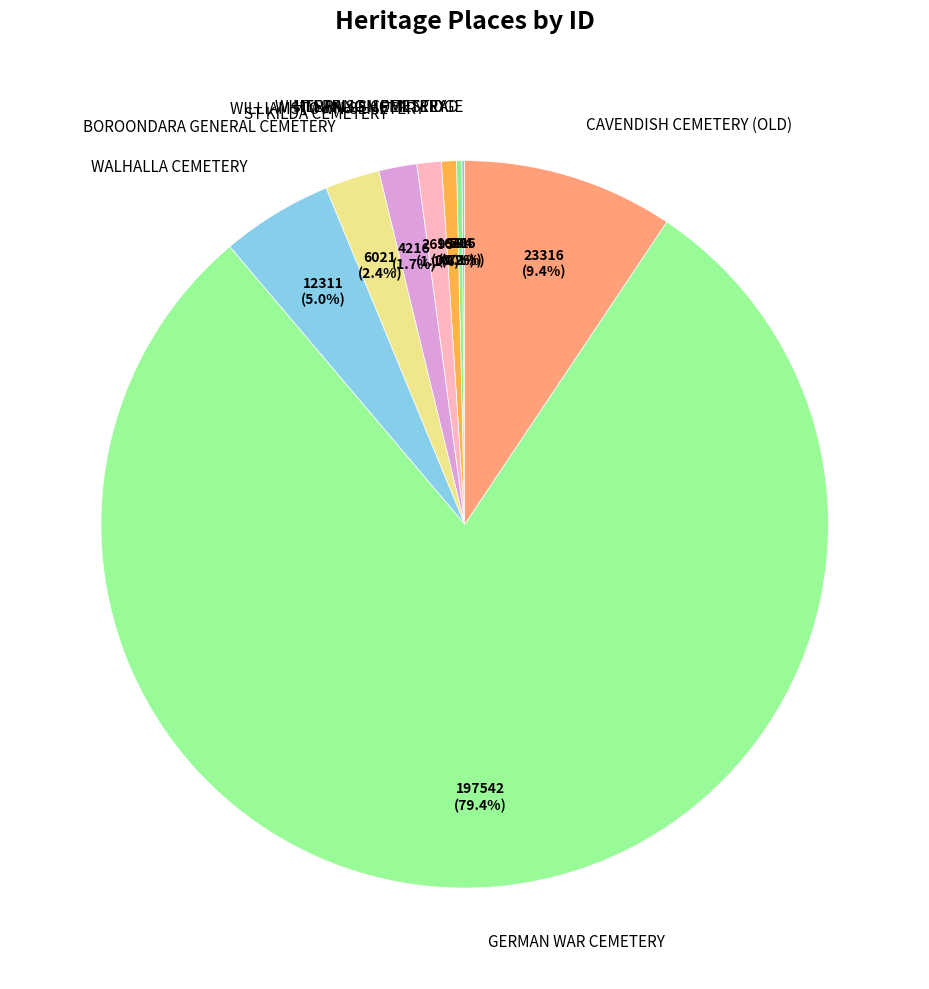

Is it true that GERMAN WAR CEMETERY is 79% of the pie?

True